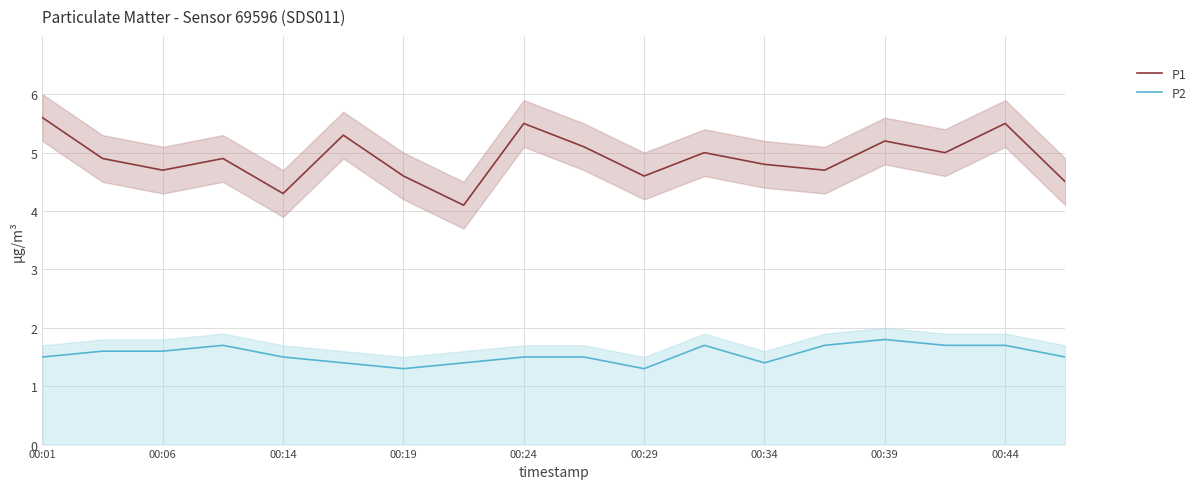

What is the value of the P1 point at the 14th from the left?

4.7